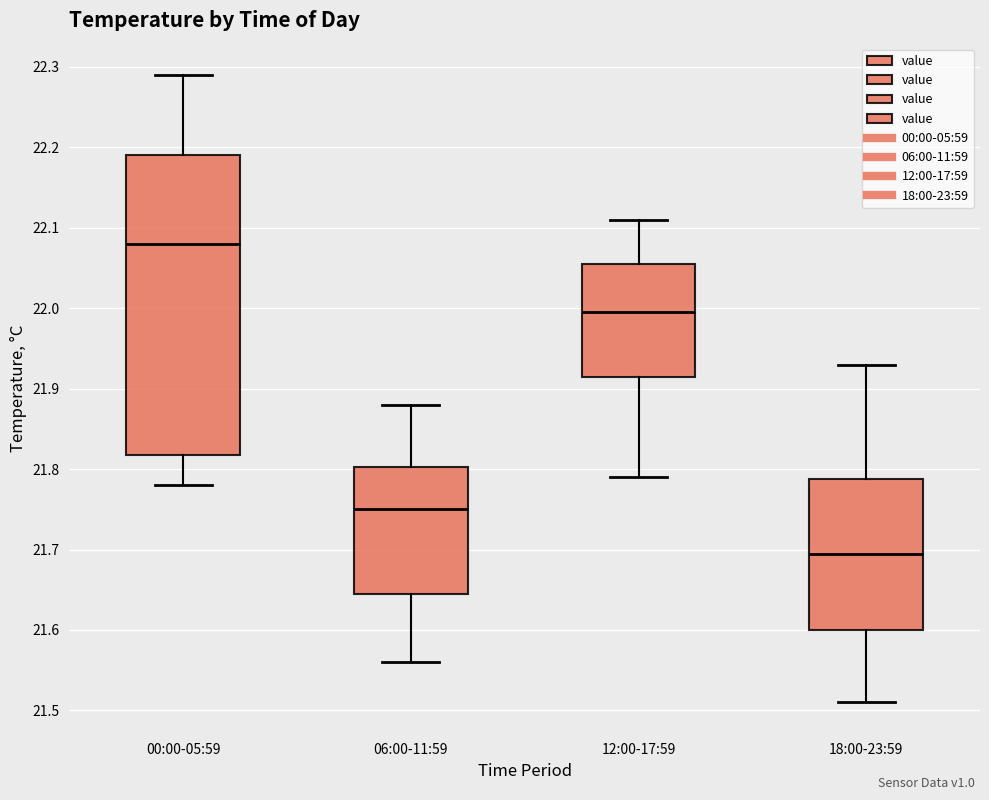

Which box is the tallest, from its lower edge to its upper edge?

00:00-05:59